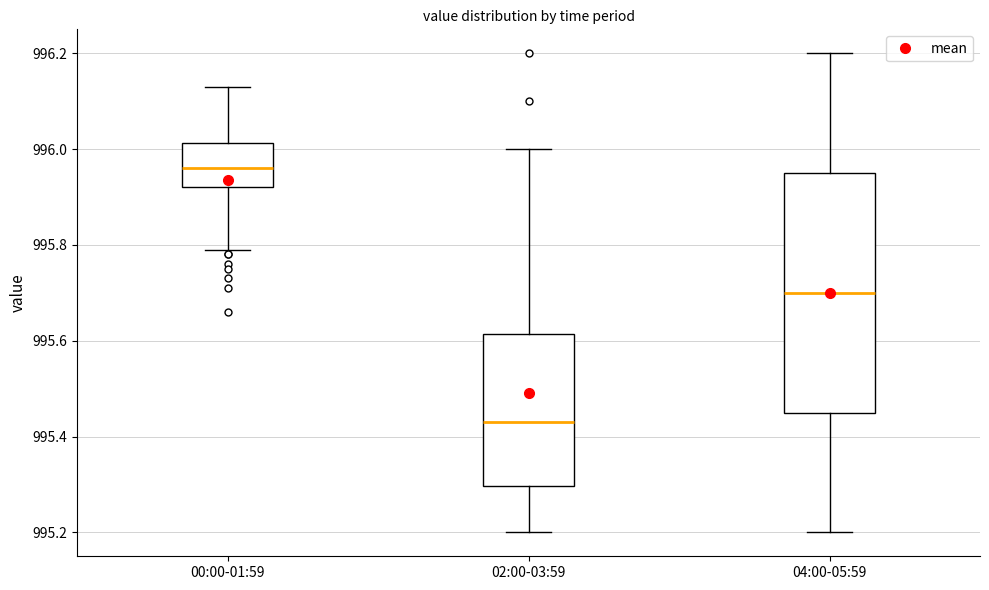

Reading left to right, read every box against the y-axis: the position of its median line, the range the box covers, and the ends of its whiskers. The values are not printed on the chart, so give them approximately, as read against the axis.

00:00-01:59: median 995.96, box 995.92 to 996.02, whiskers 995.80 to 996.14
02:00-03:59: median 995.44, box 995.30 to 995.62, whiskers 995.20 to 996.00
04:00-05:59: median 995.70, box 995.46 to 995.96, whiskers 995.20 to 996.20